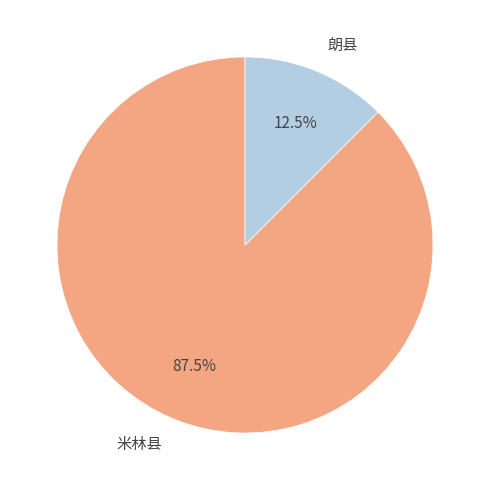

How many segments does this pie chart have?

2